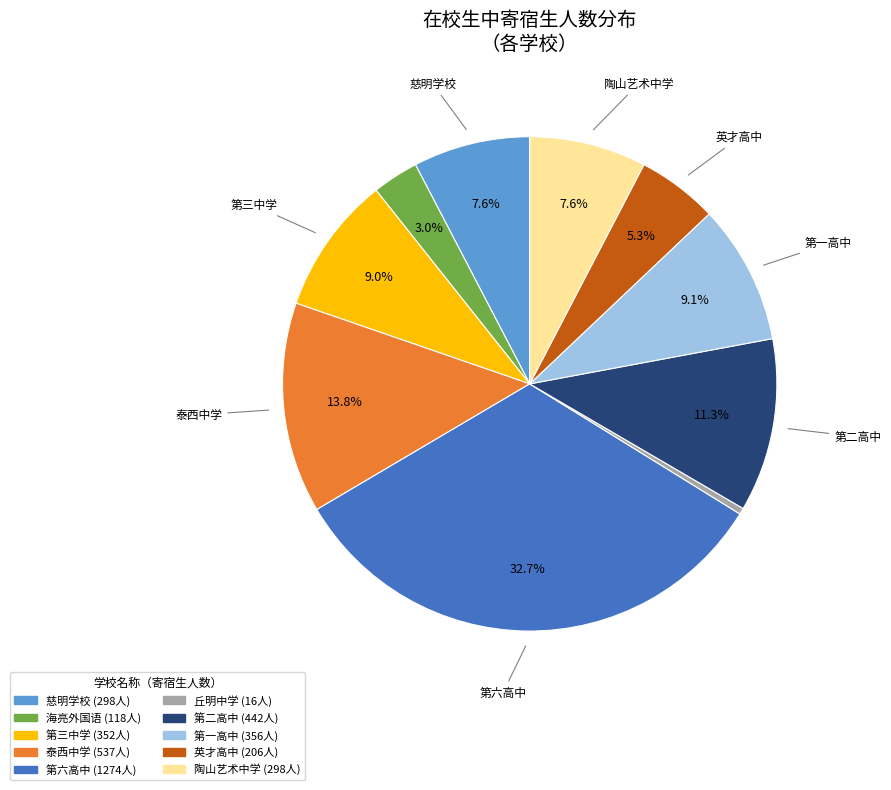

To the nearest percent, what is the average slice percentage?

10%